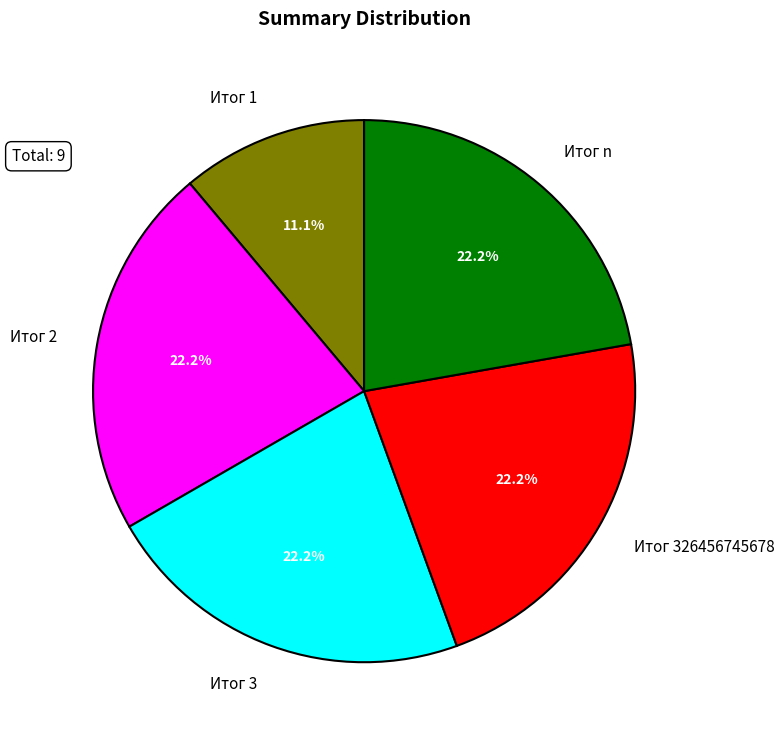

What percentage is NOT represented by Итог n?

77.8%